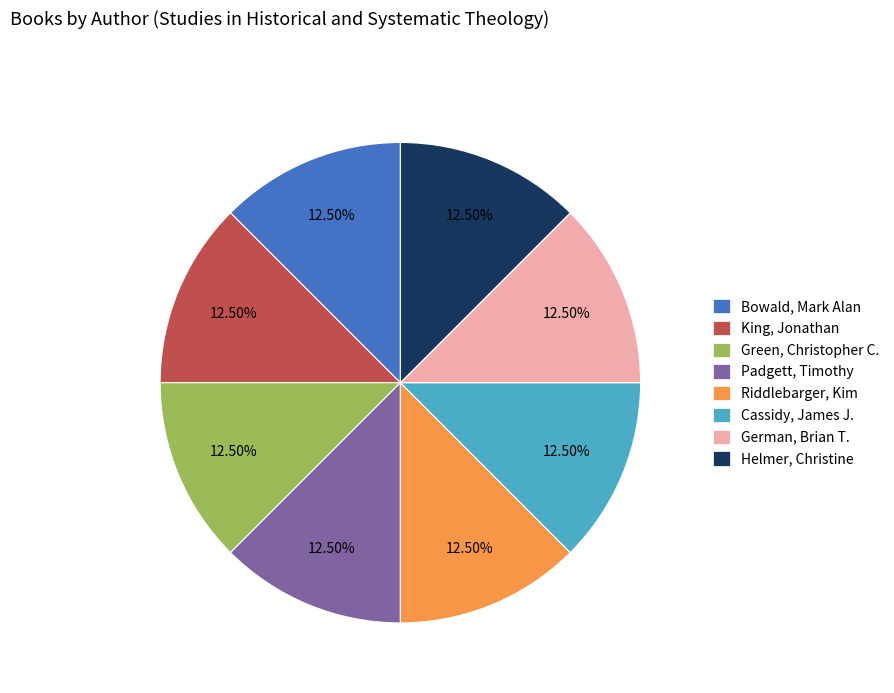

Is the sum of Bowald, Mark Alan and Green, Christopher C. greater than half?

No